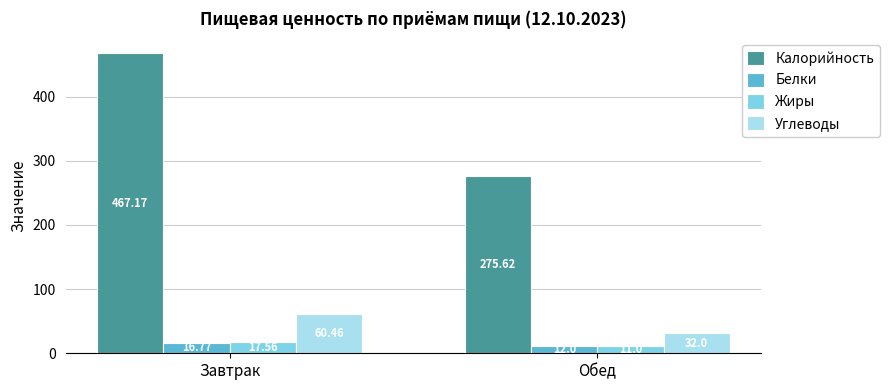

Reading left to right, what are all the values shown in this chart?

Калорийность: Завтрак=467.2	Обед=275.6
Белки: Завтрак=16.8	Обед=12.0
Жиры: Завтрак=17.6	Обед=11.0
Углеводы: Завтрак=60.5	Обед=32.0